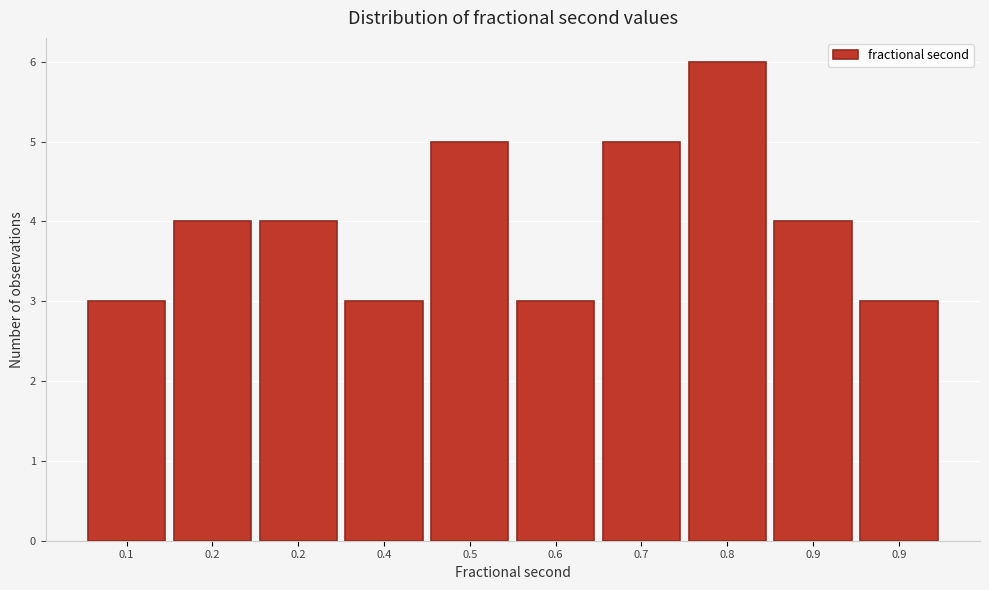

Are the bars horizontal?

No